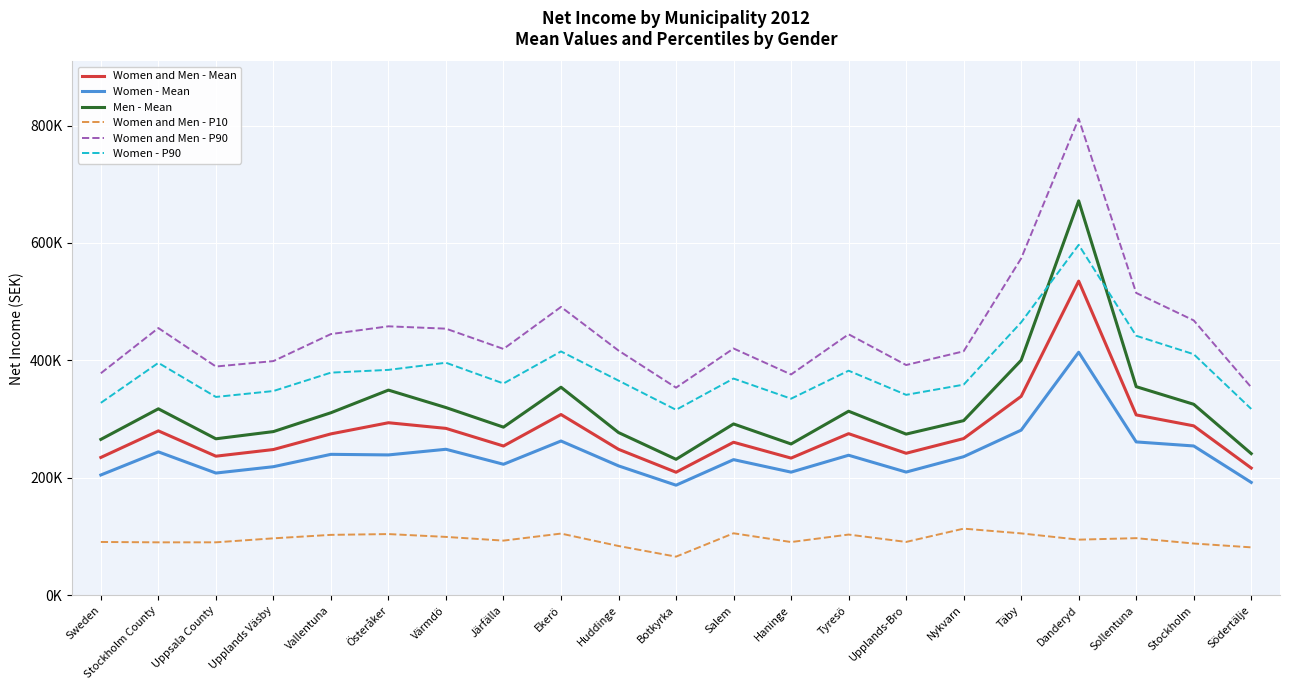

How many data points in Women and Men - P10 are above 94808?

10